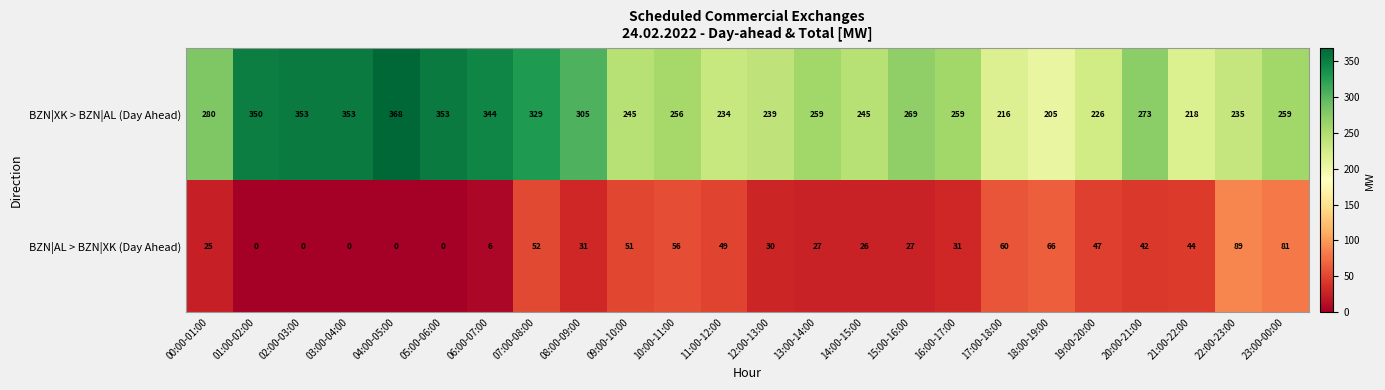

True or false: BZN|AL > BZN|XK (Day Ahead) has a value of 91 at 07:00-08:00.

False